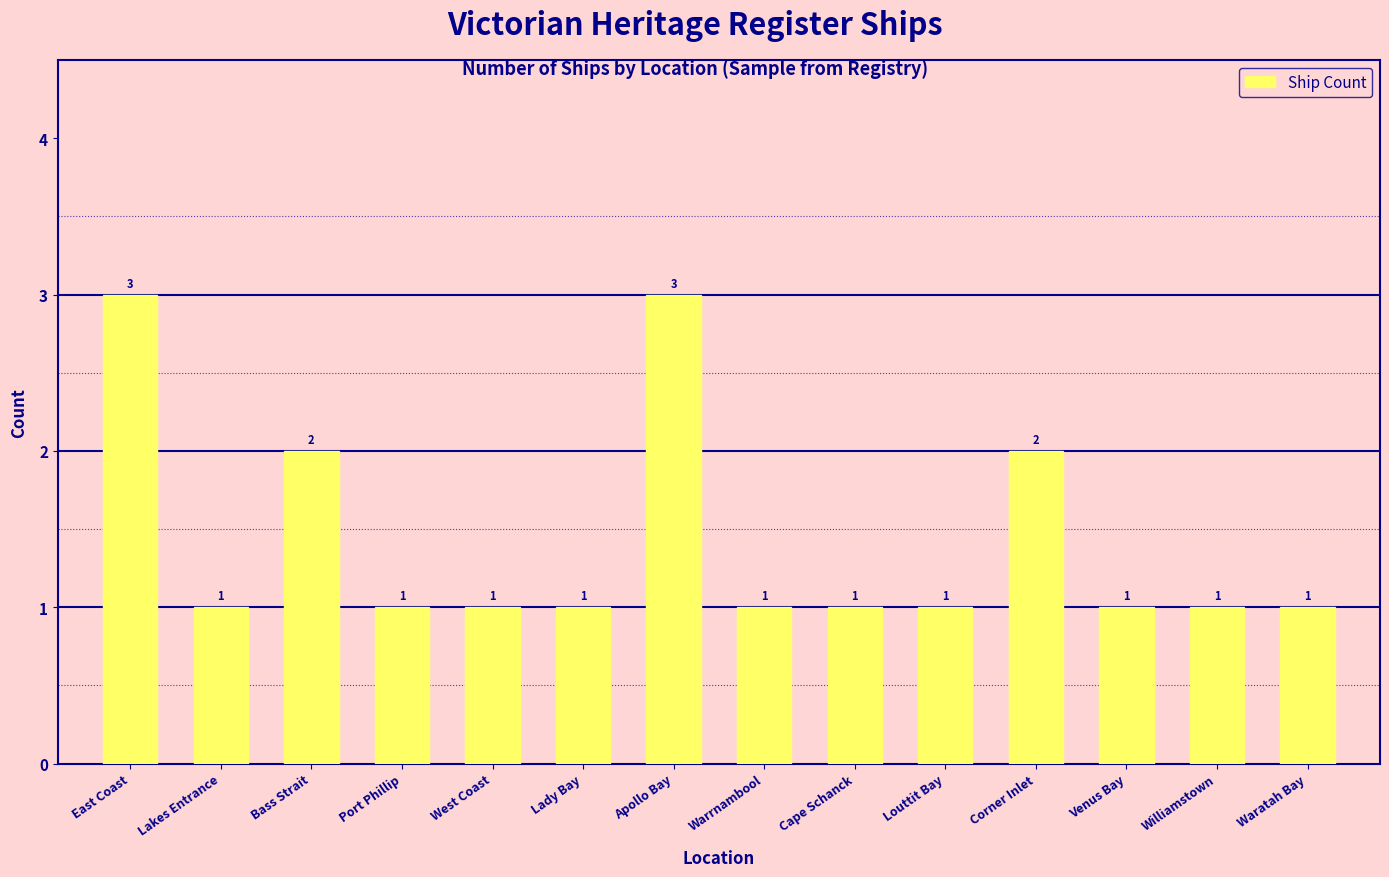

What is the greatest value displayed?

3